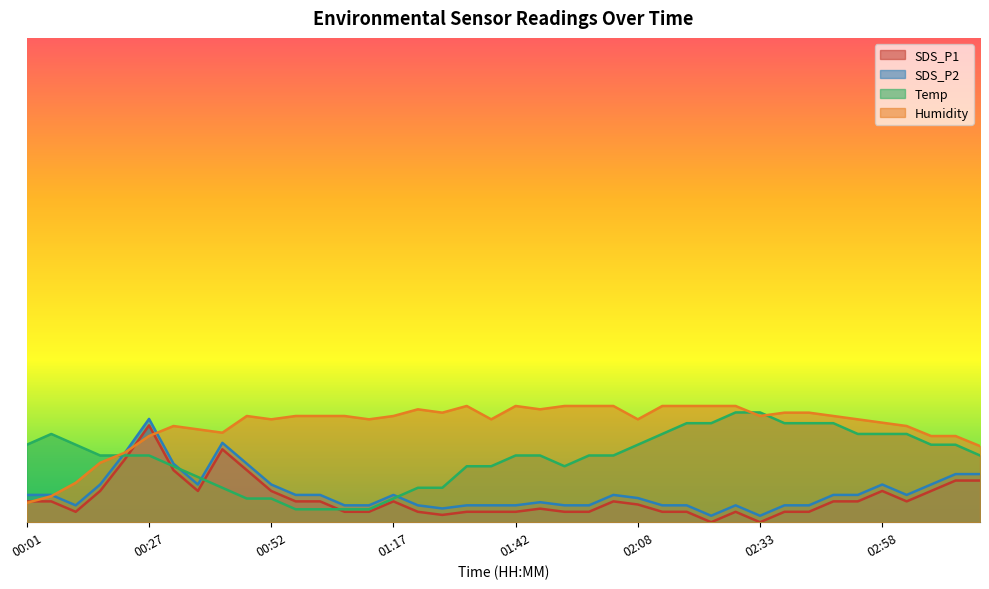

Does the chart have visible grid lines?

No